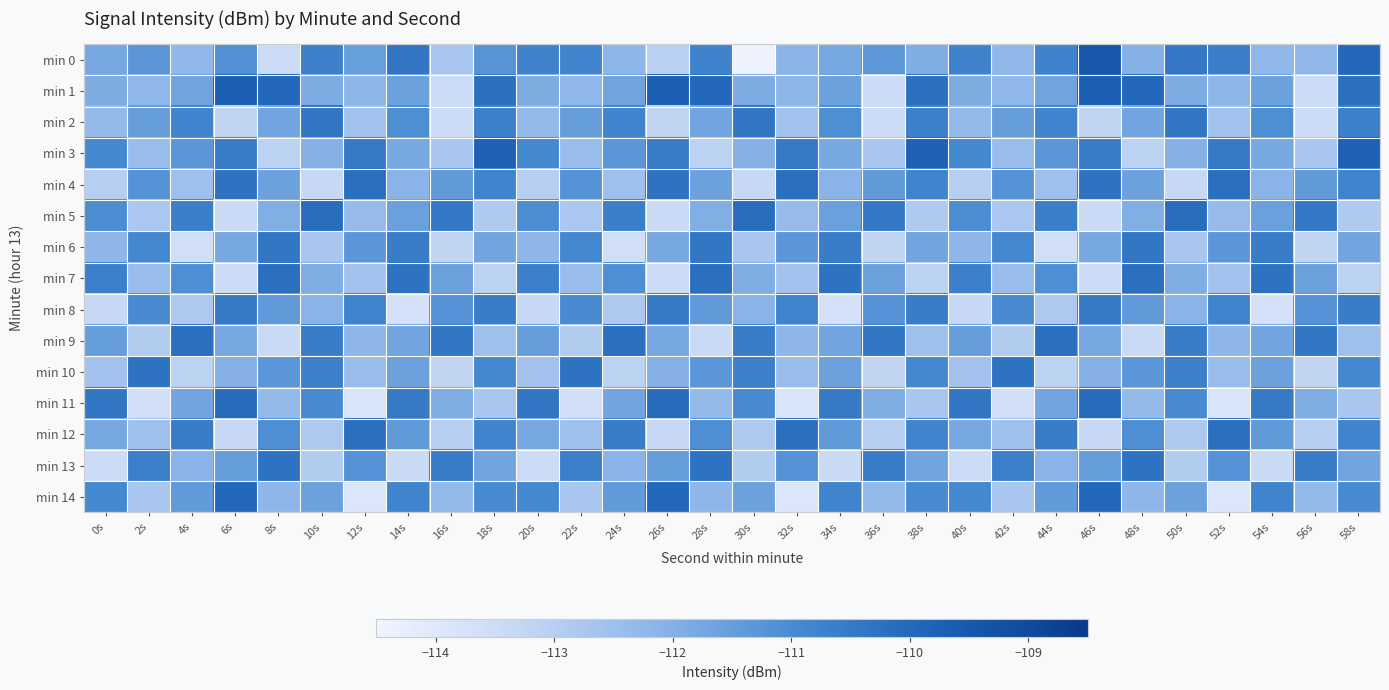

Which category has the highest value across all series?

46s